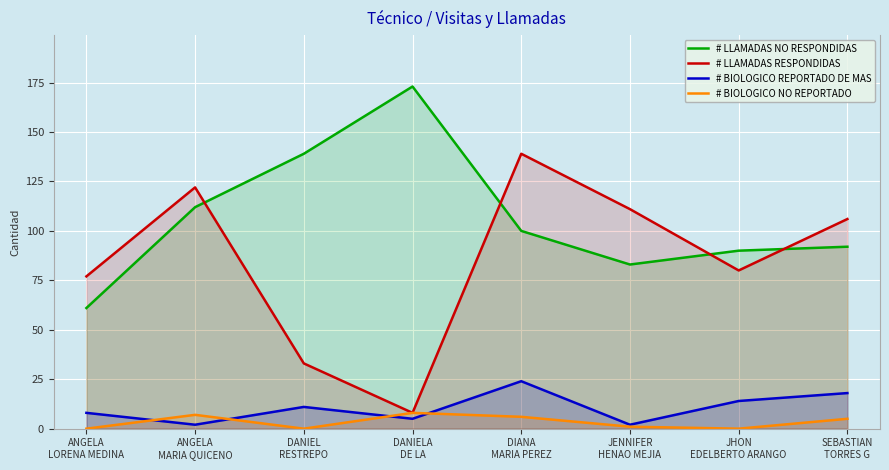

At how many categories does at least one series exceed 153?

1